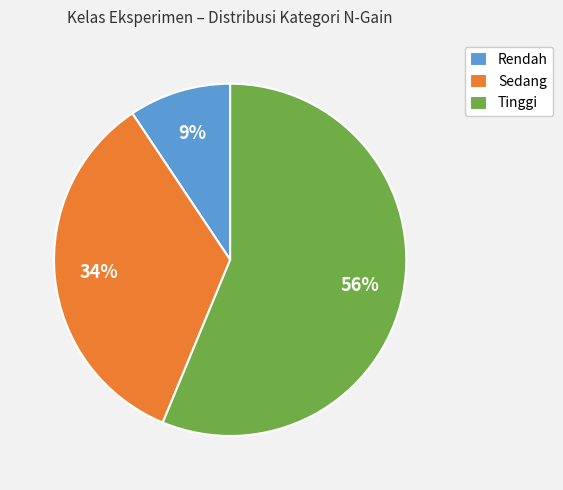

To the nearest percent, what is the combined percentage of Tinggi and Sedang?

91%